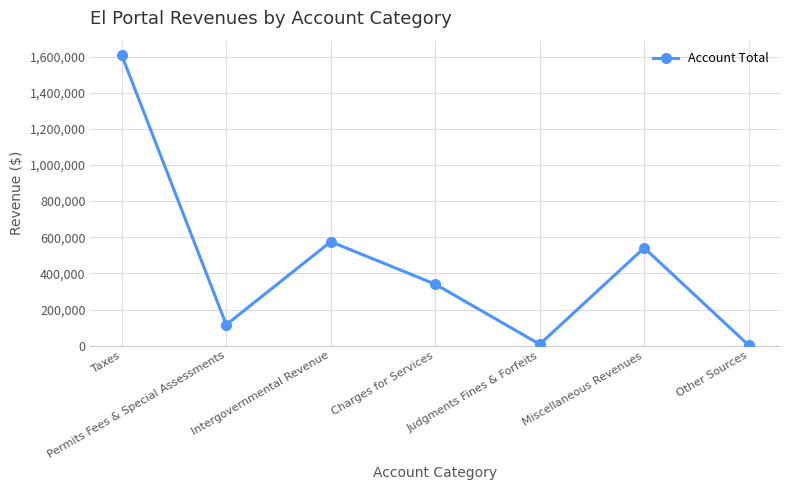

Where is the first local maximum?

Intergovernmental Revenue